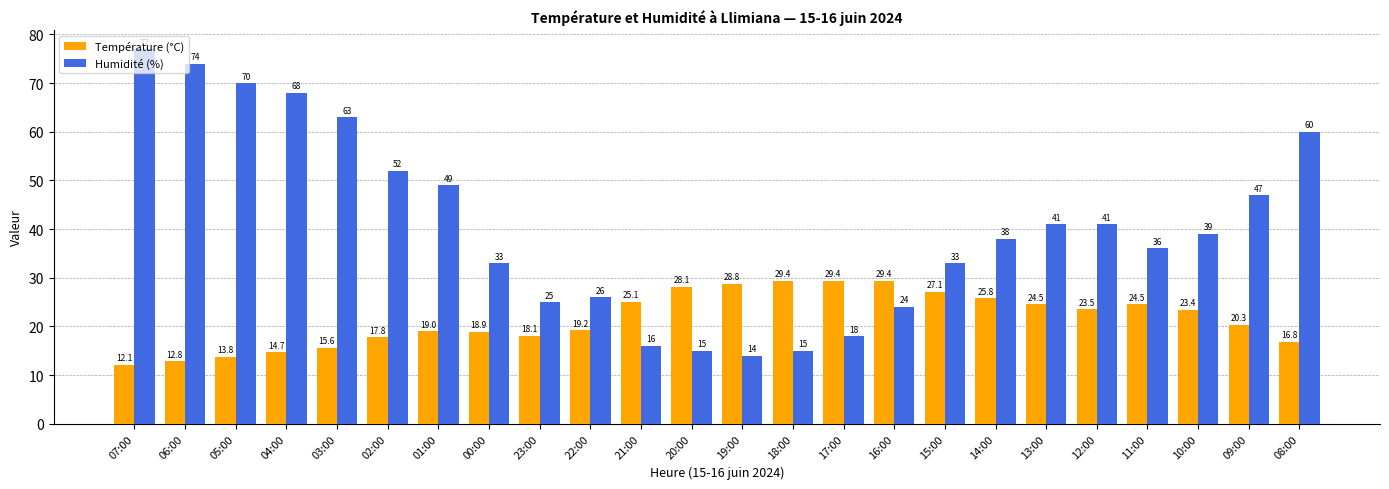

Which series has the largest total across all categories?

Humidité (%)